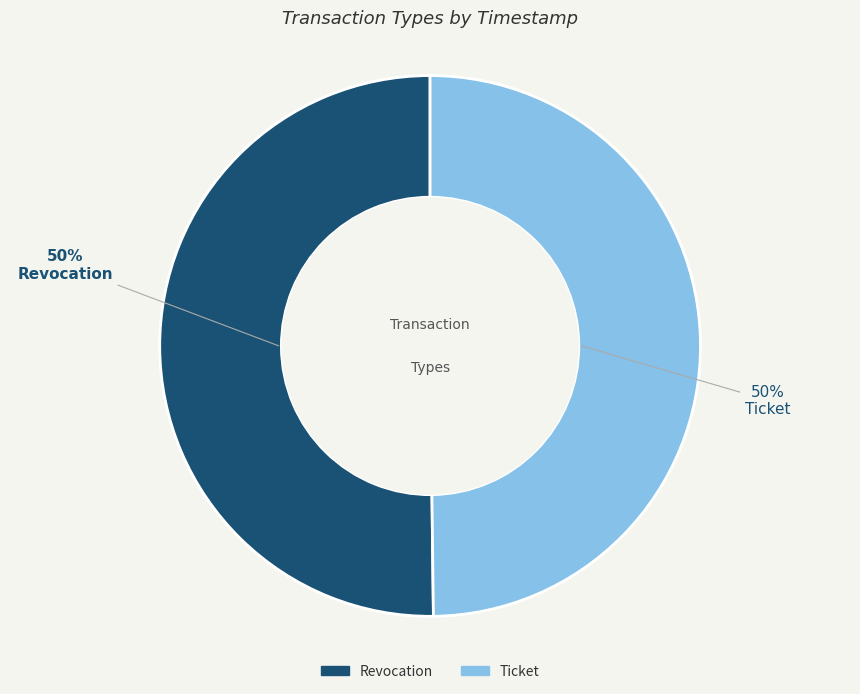

To the nearest percent, what is the combined percentage of Ticket and Revocation?

100%